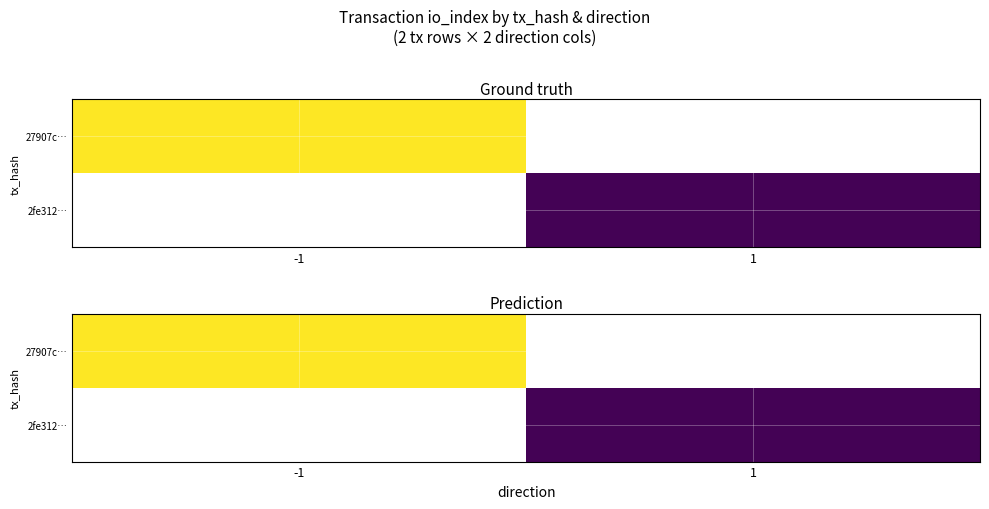

At which label does 2fe312… reach its peak?

-1